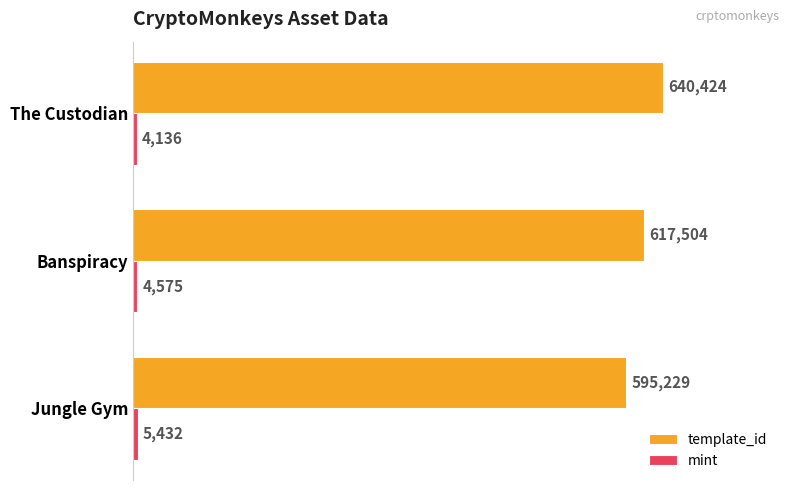

Between Jungle Gym and Banspiracy, which series saw the biggest shift?

template_id